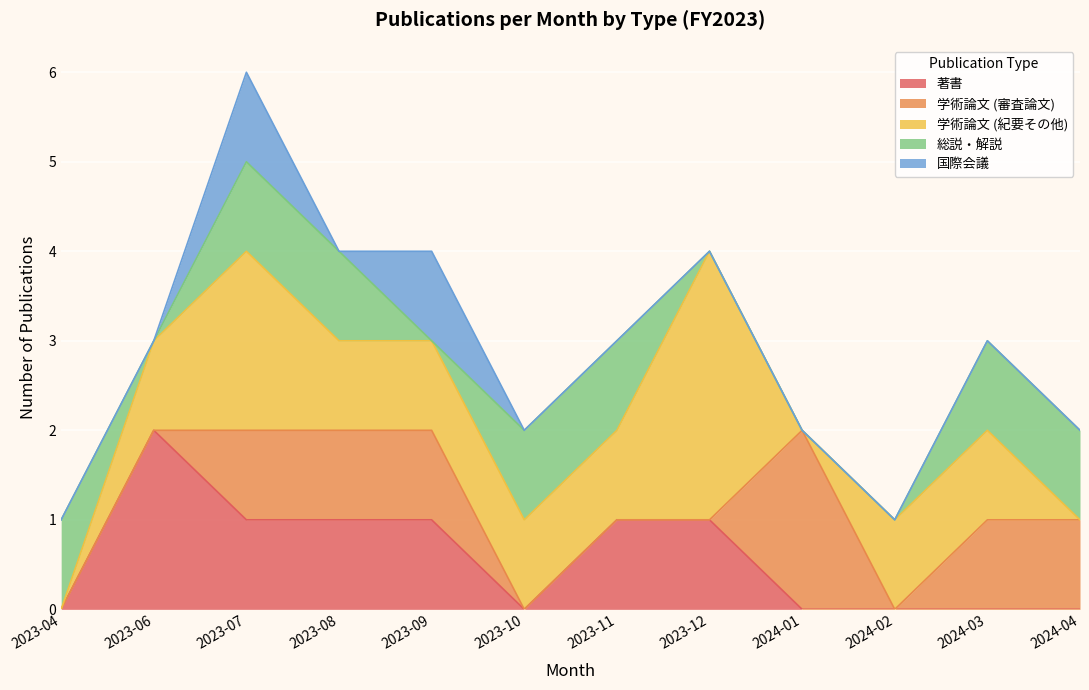

Is the value of 学術論文 (審査論文) at 2023-04 greater than the value of 著書 at 2024-03?

No